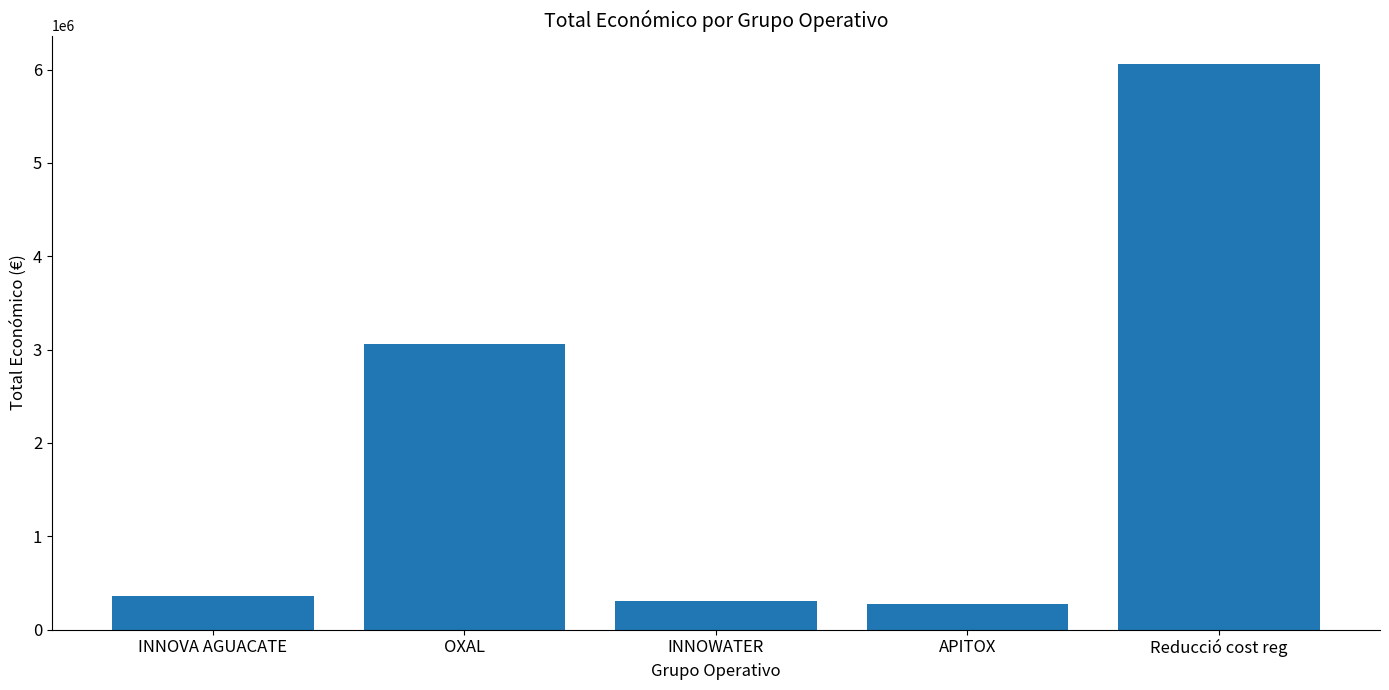

The chart shows a value of 6062169 at Reducció cost reg. True or false?

True